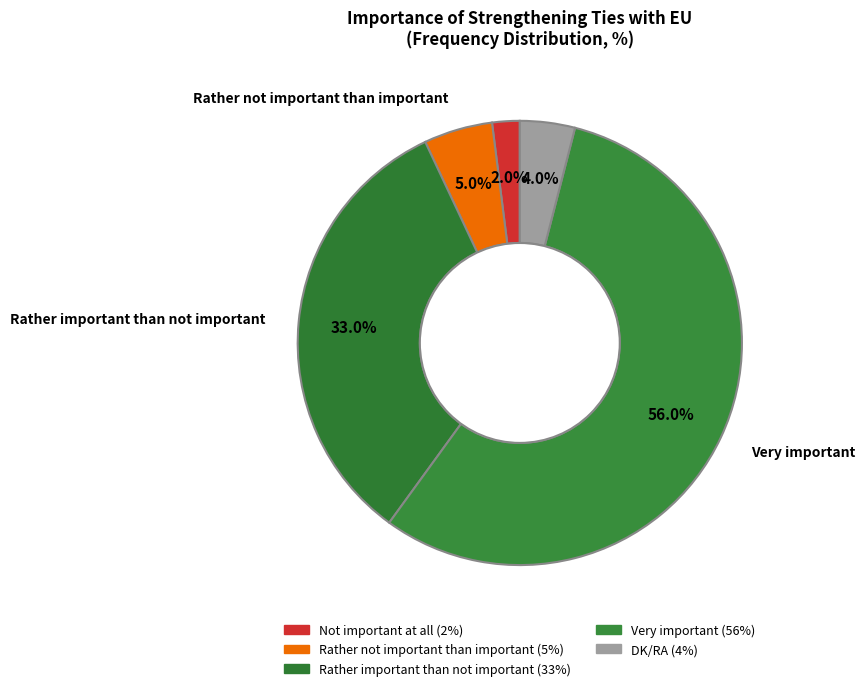

To the nearest percent, what is the combined percentage of Very important and DK/RA?

60%